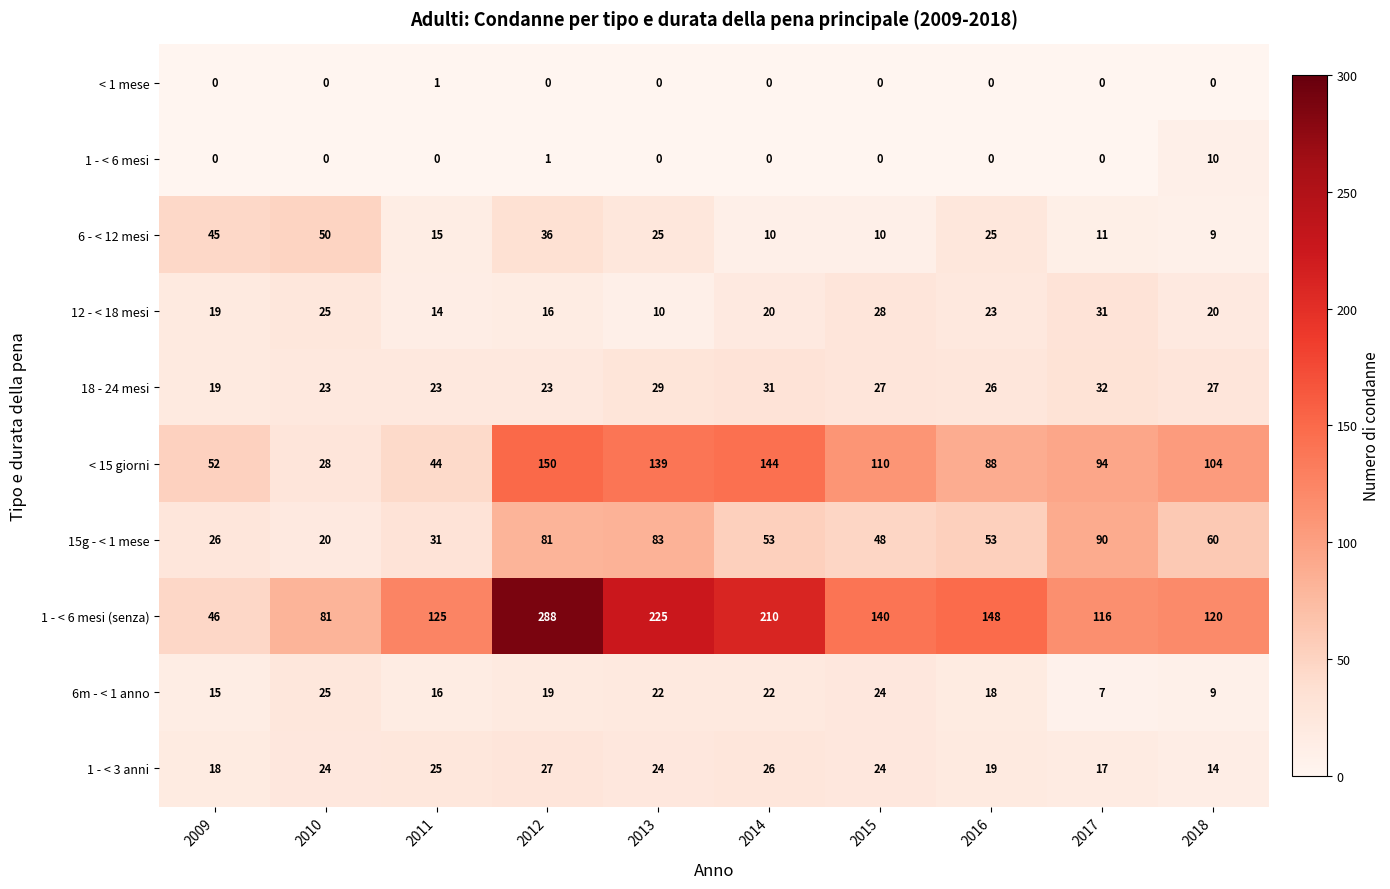

What is the difference between the second highest and minimum values in the 6m - < 1 anno series?

17